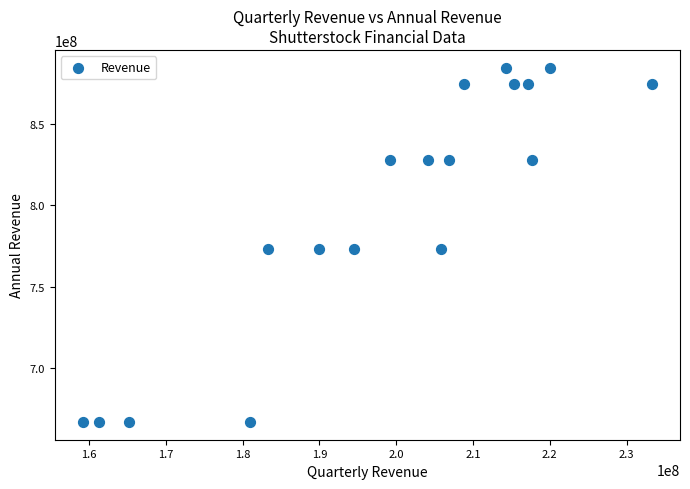

What is the range of X values (max minus min)?

74018000